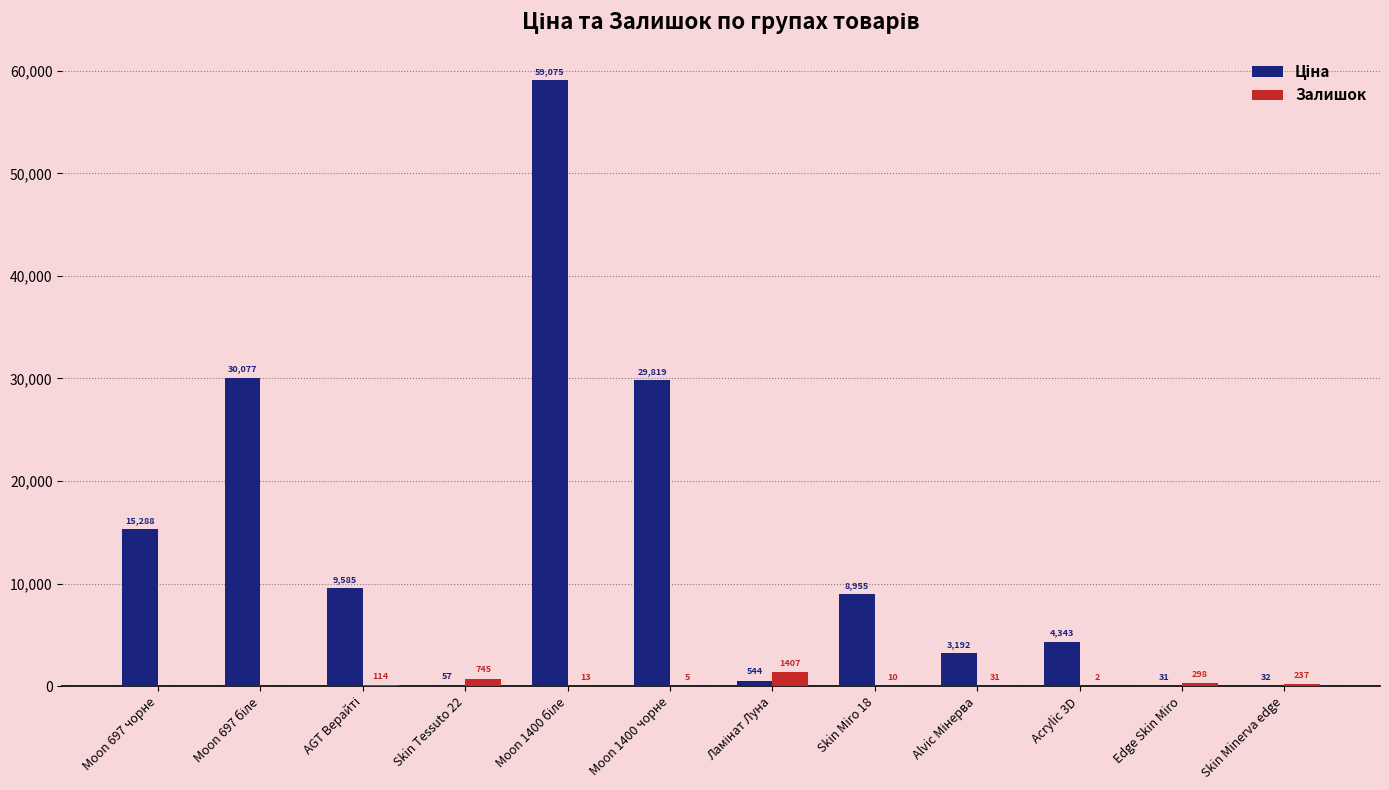

True or false: Залишок has a value of 2.0 at Acrylic 3D.

True